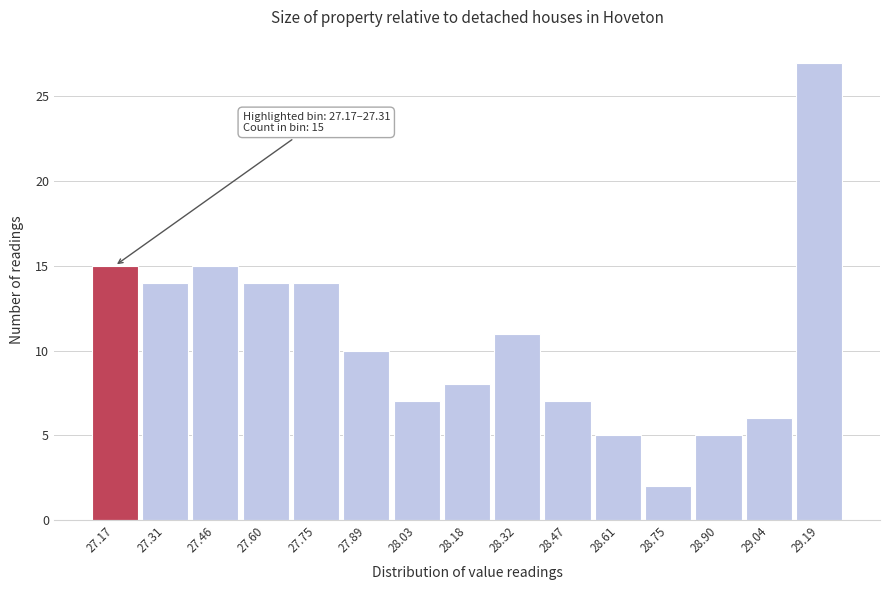

Reading right to left, extract all data points from this chart.

27	6	5	2	5	7	11	8	7	10	14	14	15	14	15